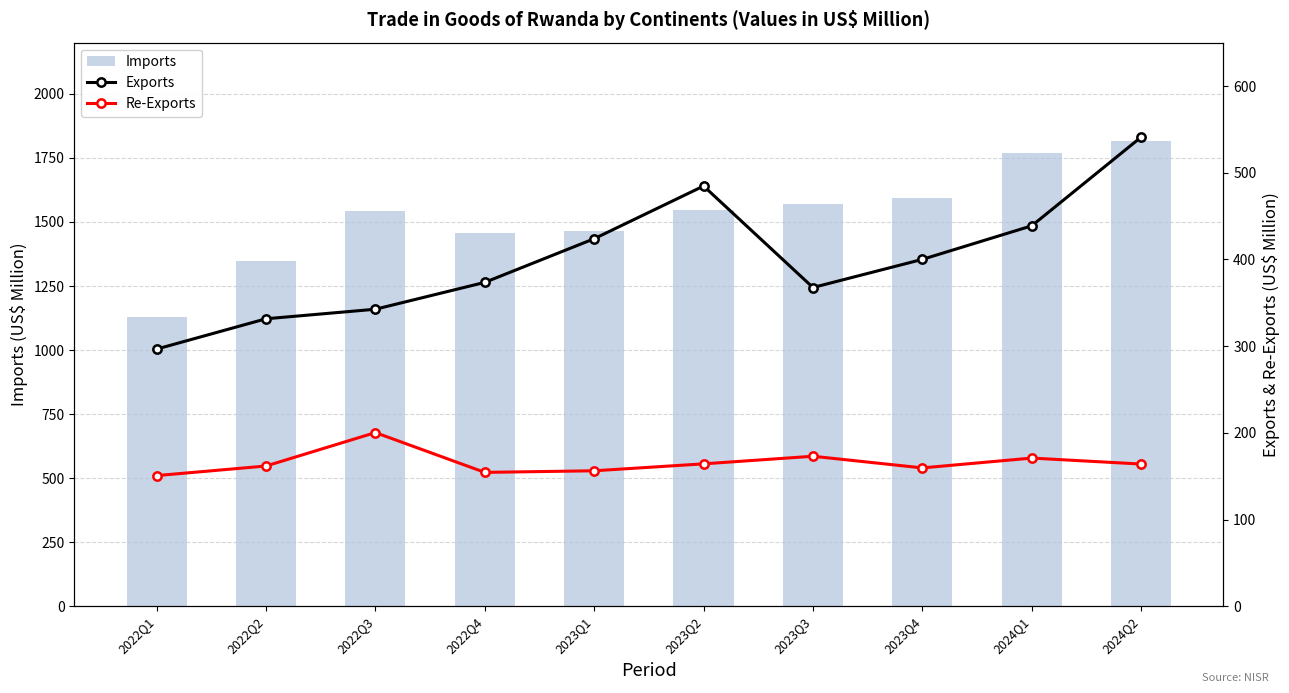

What is the minimum value for Imports?

1128.3